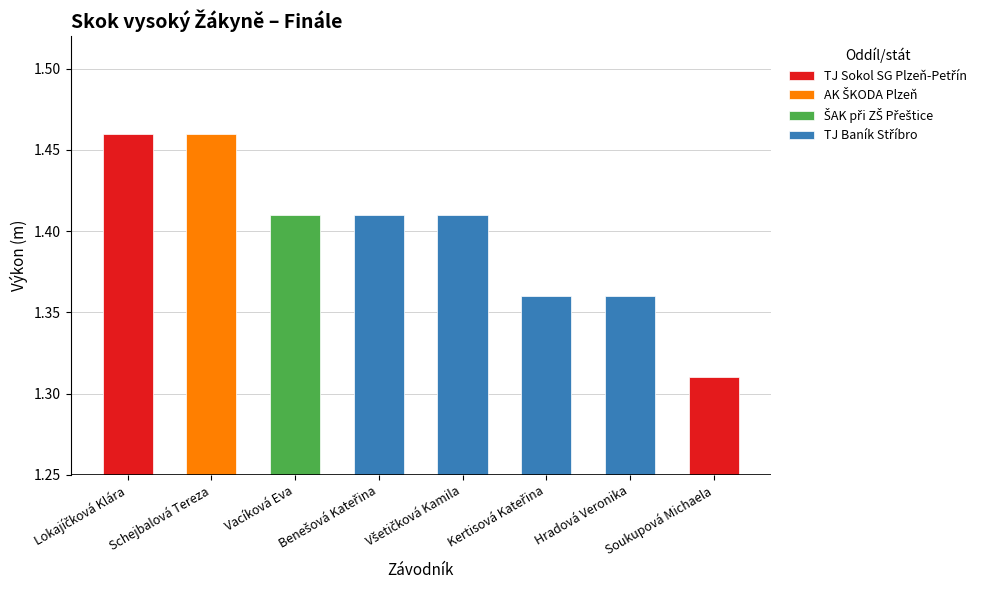

What is the approximate value at Vacíková Eva?

1.4